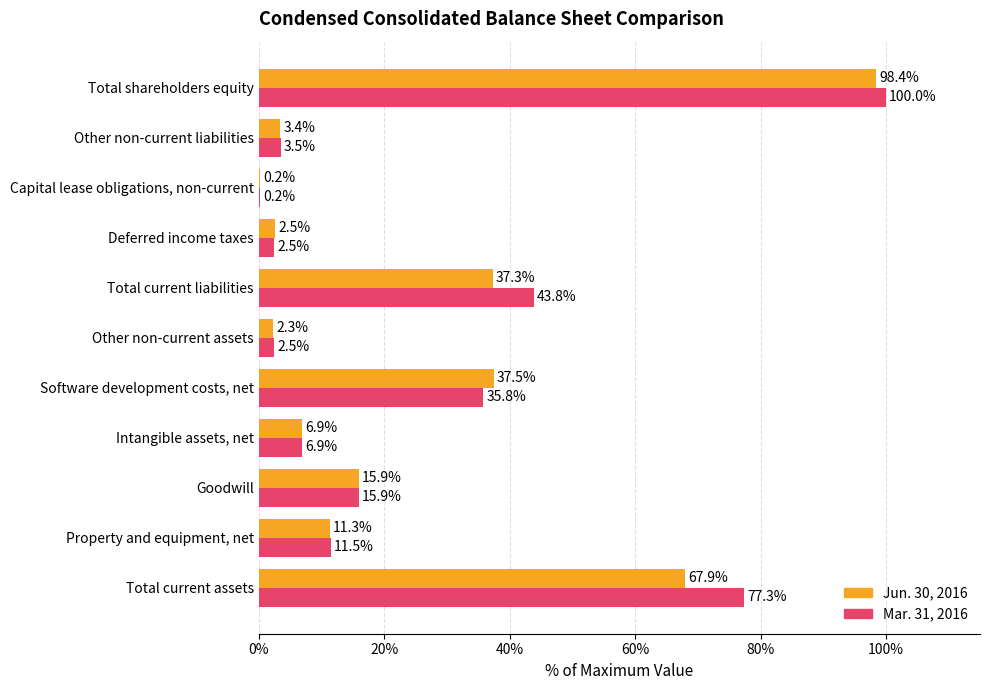

What is the sum of all Mar. 31, 2016 values?

299.9